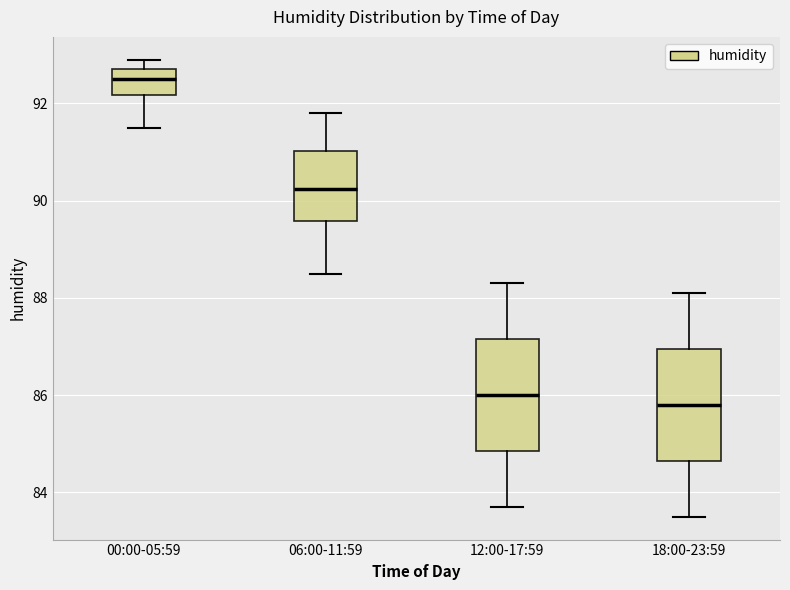

Reading left to right, transcribe this box plot: for each box, give where its median line is, the range the box spans, and where its two whiskers end, as read against the y-axis. The values are not printed on the chart, so give them approximately, as read against the axis.

00:00-05:59: median 92.6, box 92.2 to 92.8, whiskers 91.6 to 93.0
06:00-11:59: median 90.2, box 89.6 to 91.0, whiskers 88.6 to 91.8
12:00-17:59: median 86.0, box 84.8 to 87.2, whiskers 83.8 to 88.4
18:00-23:59: median 85.8, box 84.6 to 87.0, whiskers 83.6 to 88.2